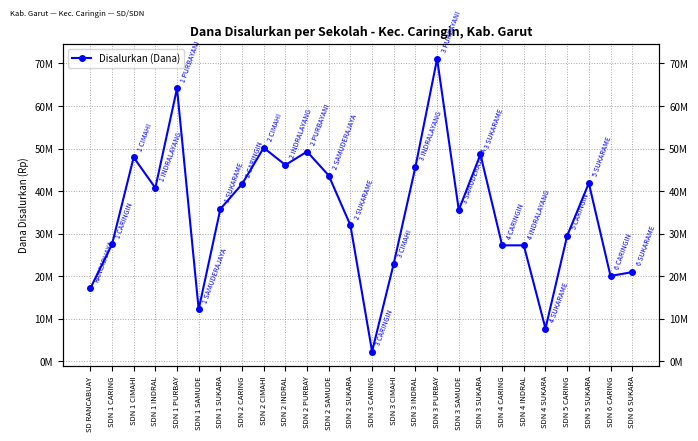

Count the number of categories in the chart.

26